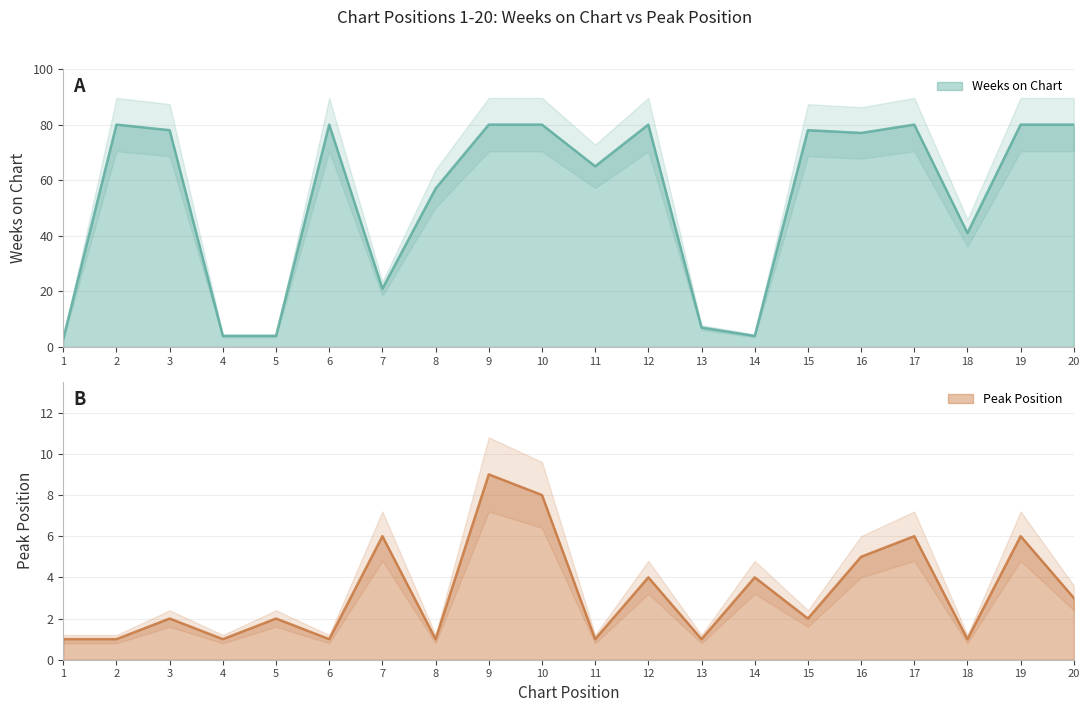

What is the difference between the maximum and minimum values in the Peak Position series?

8